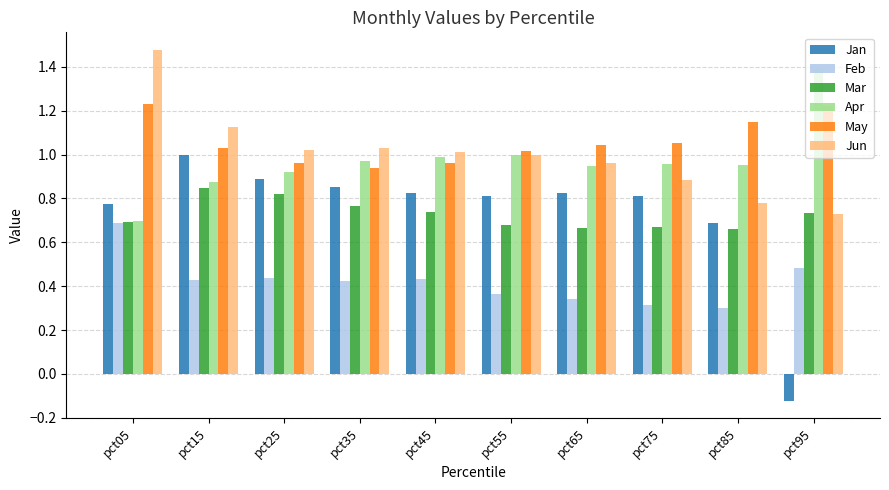

What is the spread (max minus min) of values at pct45?

0.6